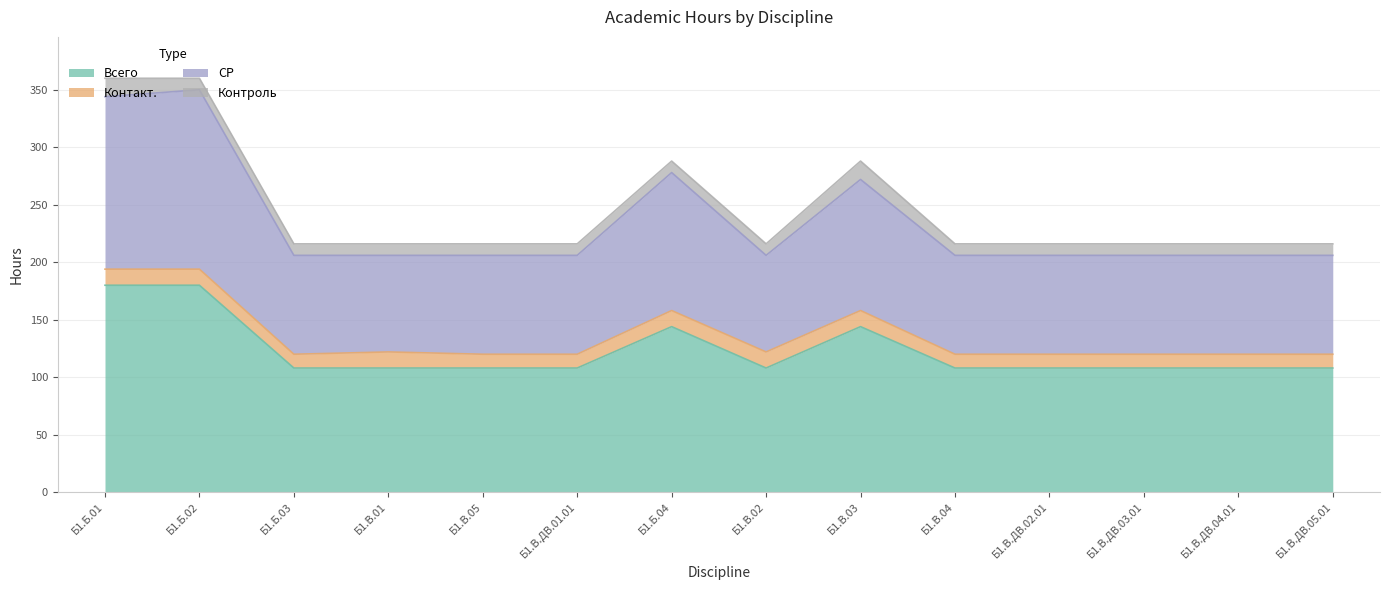

Which series changed the most between Б1.Б.01 and Б1.В.ДВ.03.01?

СР